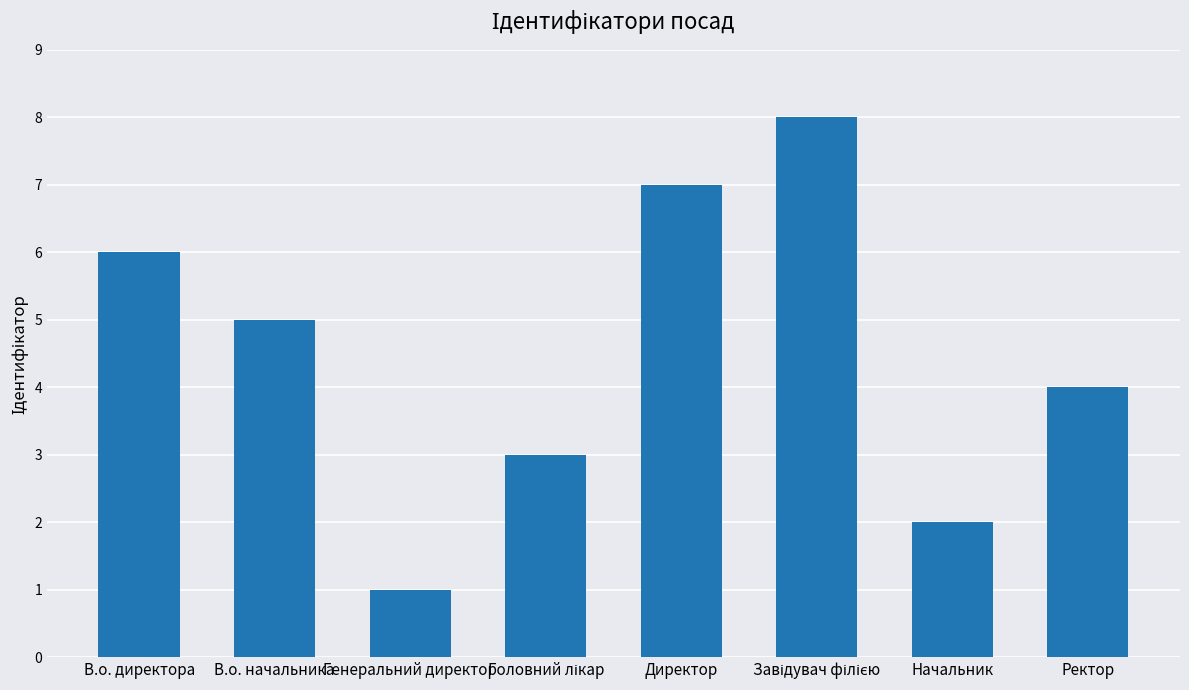

Which has a higher value, Начальник or В.о. директора?

В.о. директора